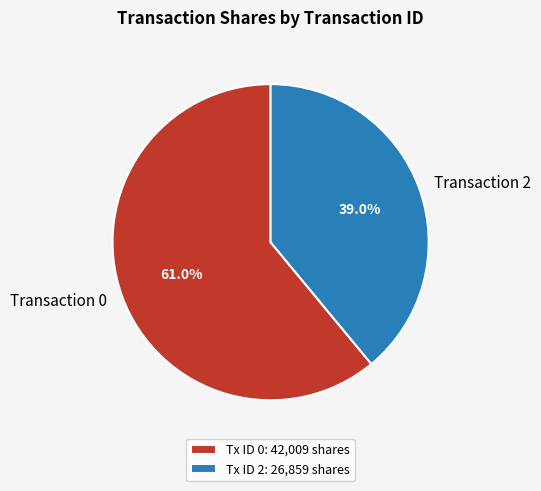

Between Transaction 0 and Transaction 2, which is larger?

Transaction 0